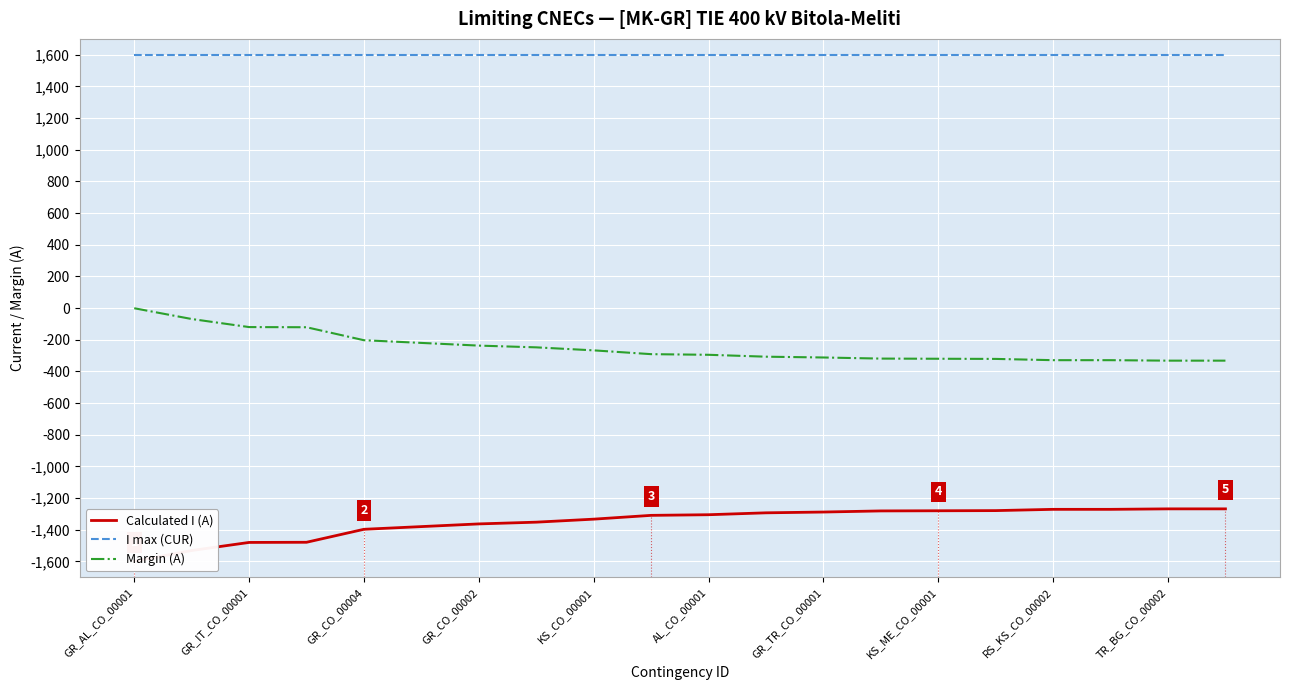

True or false: Margin (A) and I max (CUR) intersect in this chart.

False